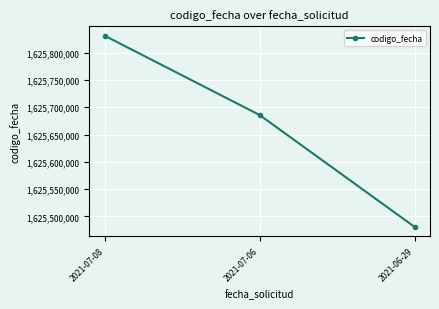

List the labels in order of value, smallest first.

2021-06-29, 2021-07-06, 2021-07-08